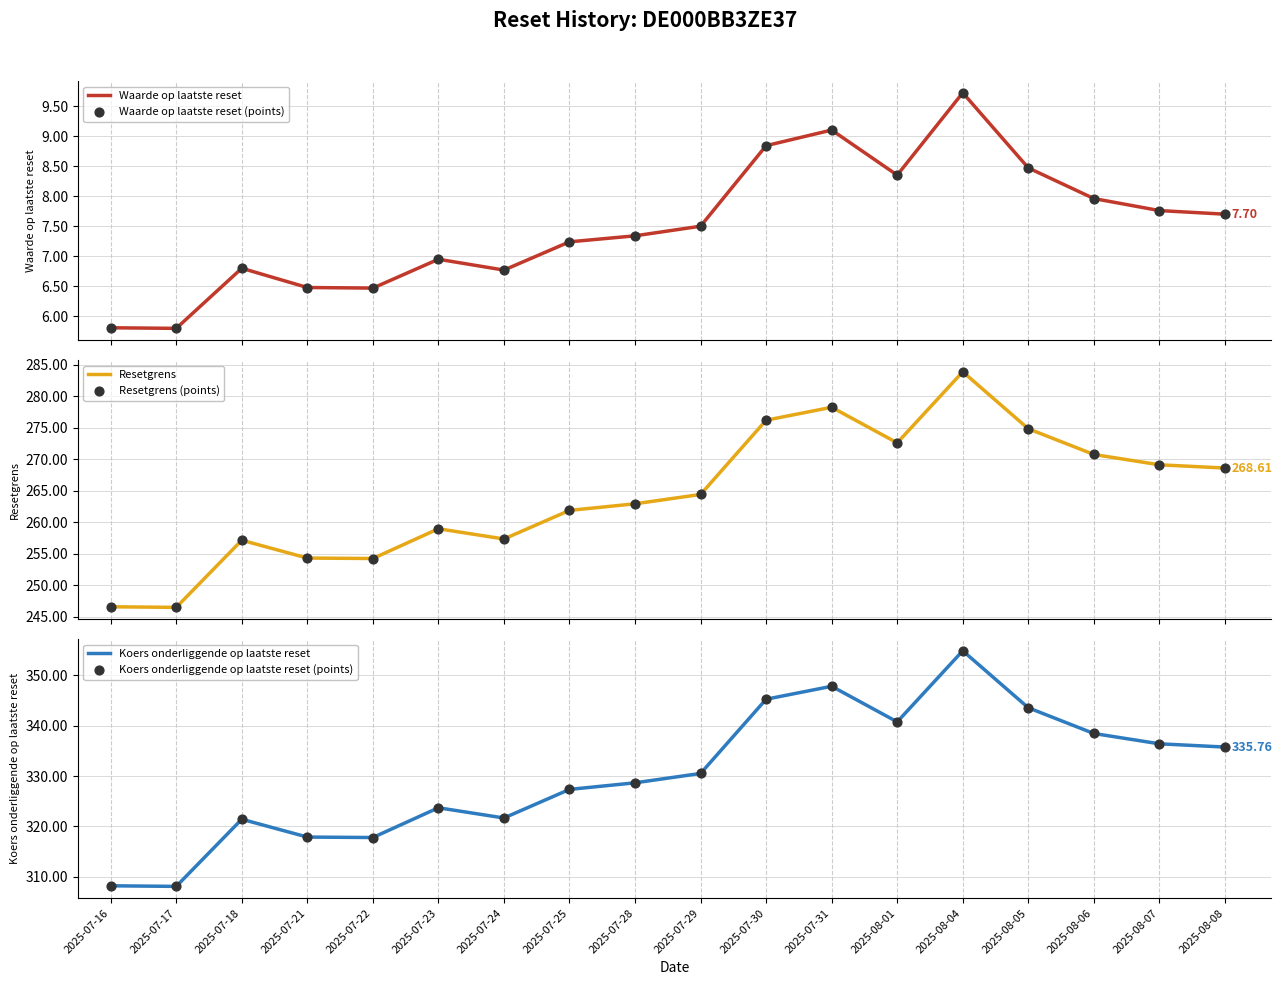

Which series has the widest spread of Y values?

Koers onderliggende op laatste reset